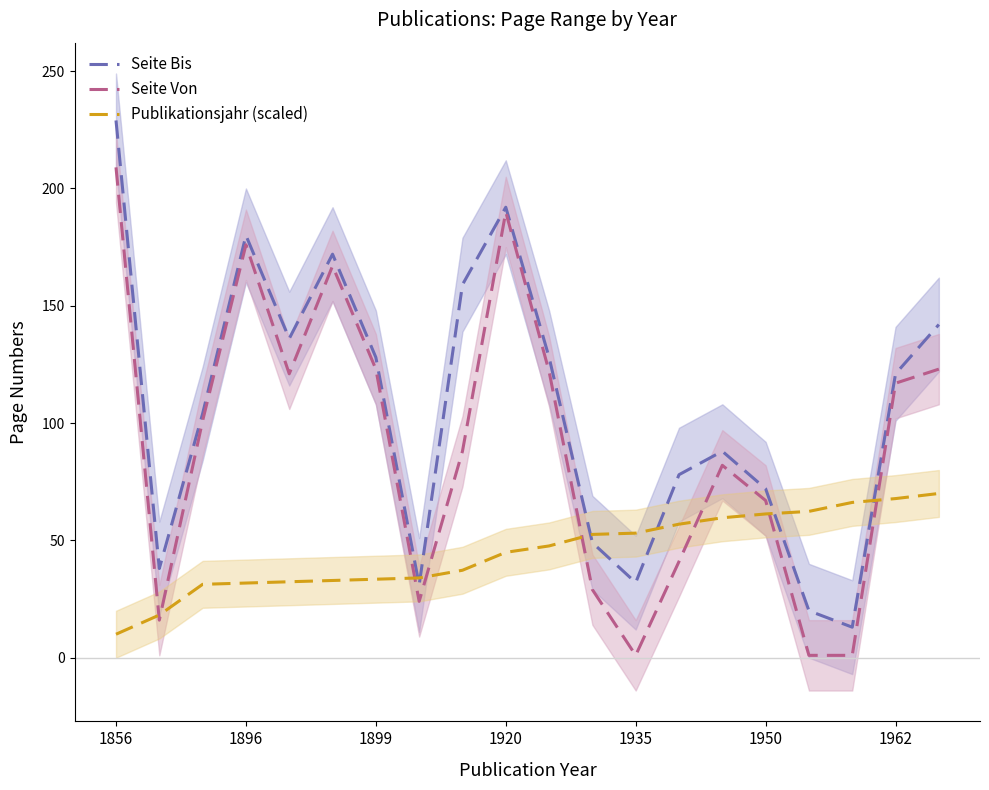

Is it true that Publikationsjahr (scaled) equals 33.5 at 1899?

True